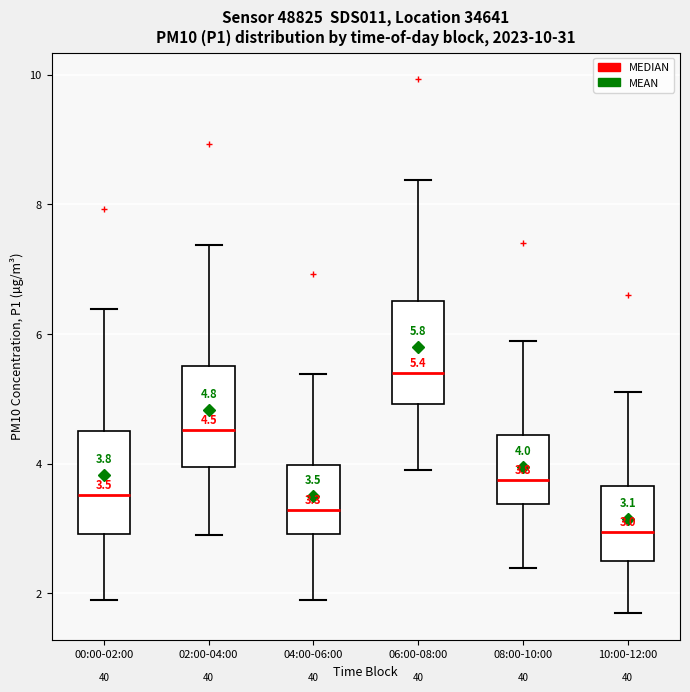

Which box has the highest median line?

06:00-08:00